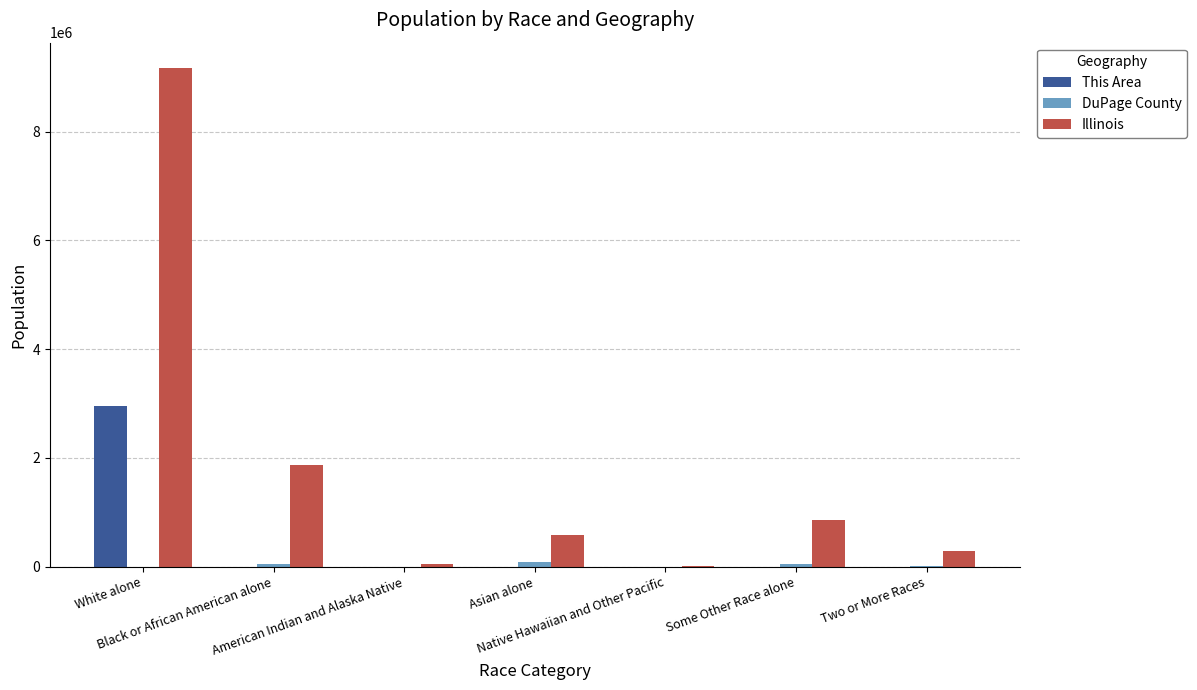

Which series changed the most between White alone and American Indian and Alaska Native?

Illinois